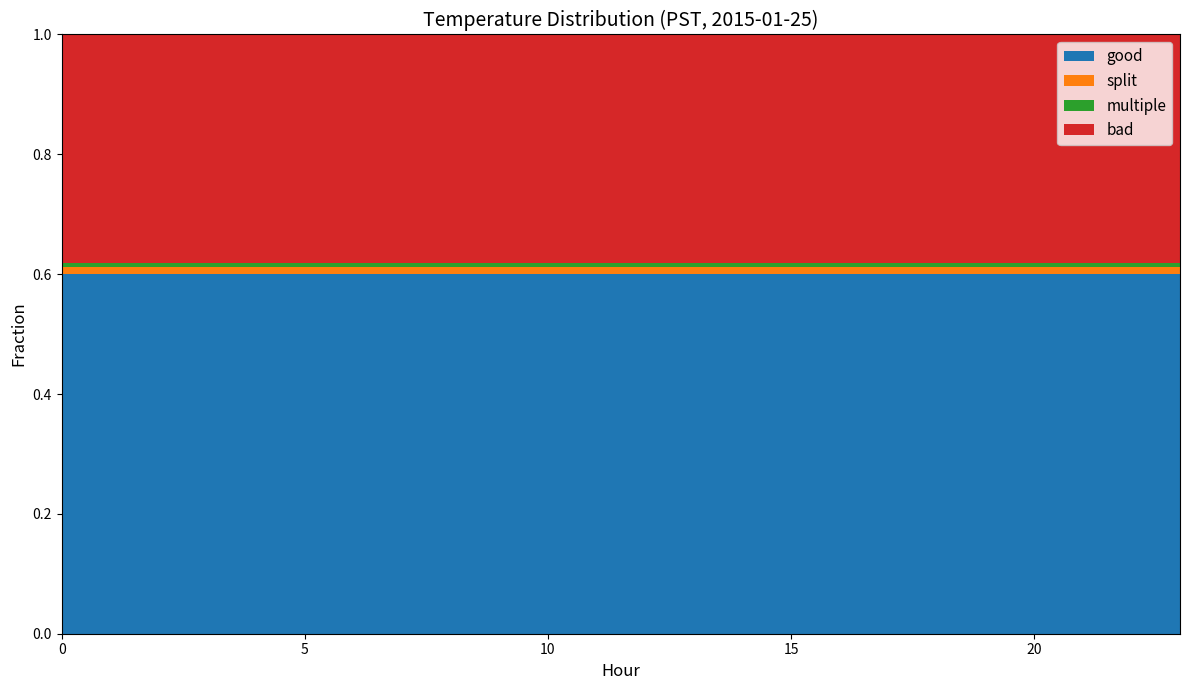

What is the minimum value for good?

0.6